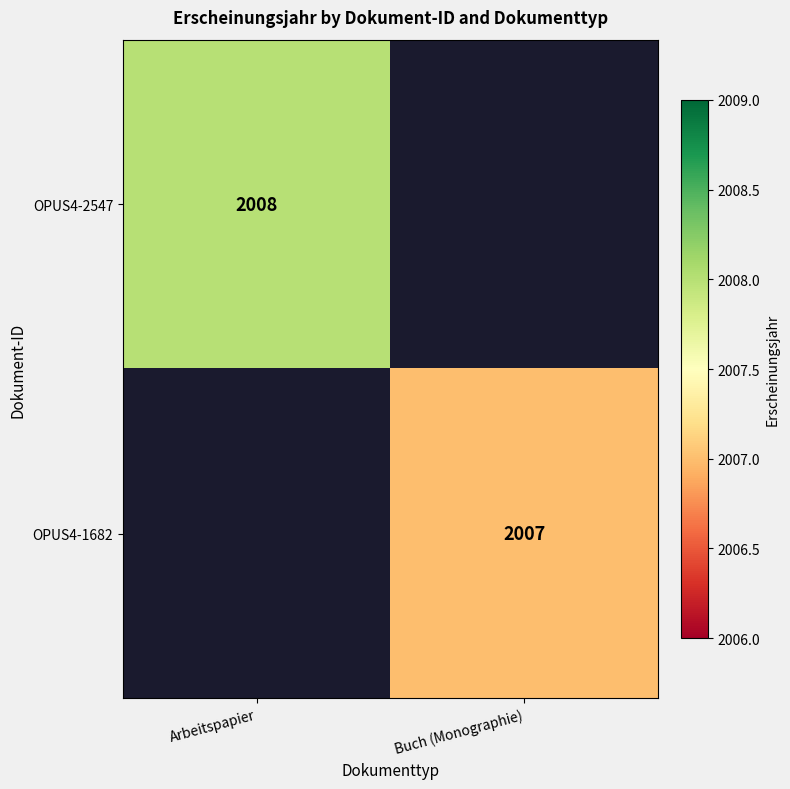

Is it true that OPUS4-1682 equals 3521 at Buch (Monographie)?

False